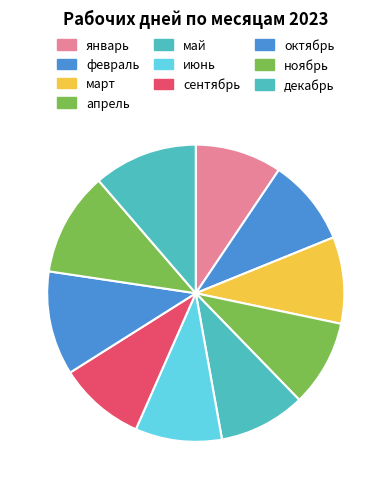

What portion of the pie excludes декабрь?

88.7%